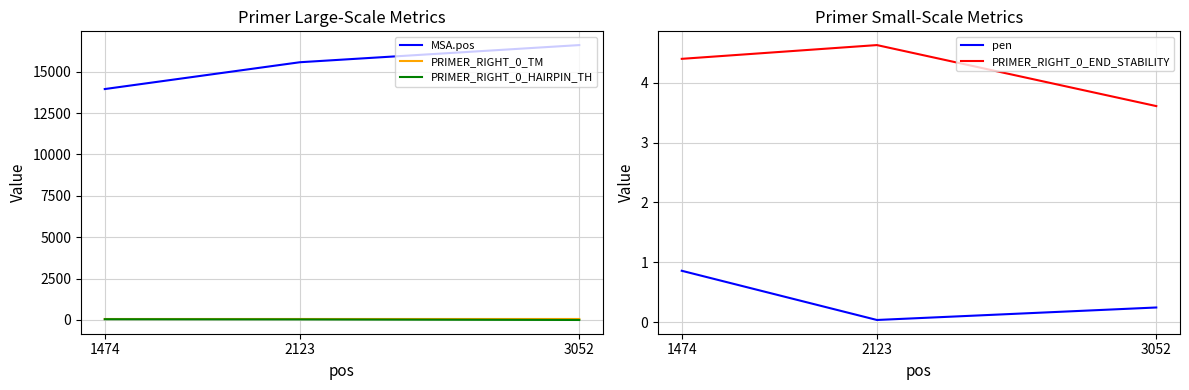

Reading left to right, transcribe all the data shown in this chart.

MSA.pos: 13947.0	15567.0	16603.0
PRIMER_RIGHT_0_TM: 59.1	60.0	59.8
PRIMER_RIGHT_0_HAIRPIN_TH: 45.5	35.4	0.0
pen: 0.9	0.0	0.2
PRIMER_RIGHT_0_END_STABILITY: 4.4	4.6	3.6